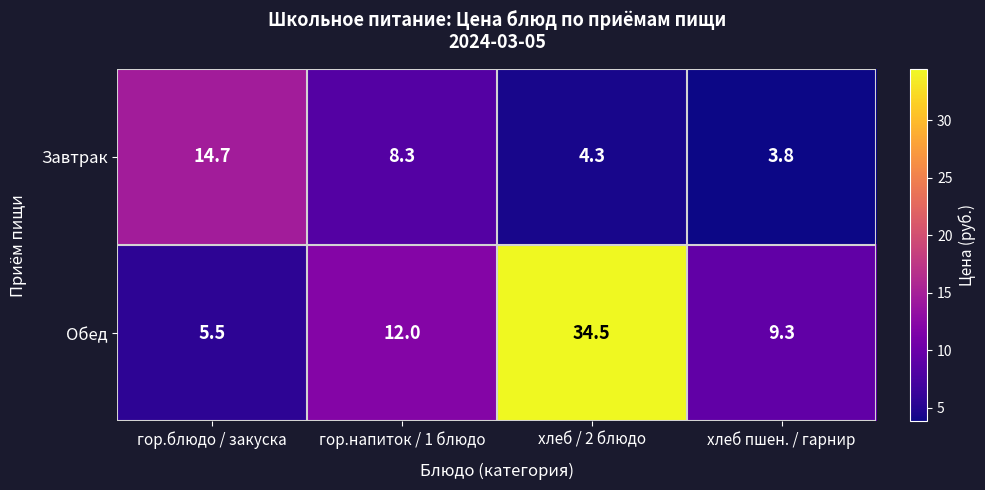

Reading right to left, extract all data points from this chart.

Завтрак: хлеб пшен. / гарнир=3.8	хлеб / 2 блюдо=4.3	гор.напиток / 1 блюдо=8.3	гор.блюдо / закуска=14.7
Обед: хлеб пшен. / гарнир=9.3	хлеб / 2 блюдо=34.5	гор.напиток / 1 блюдо=12.0	гор.блюдо / закуска=5.5